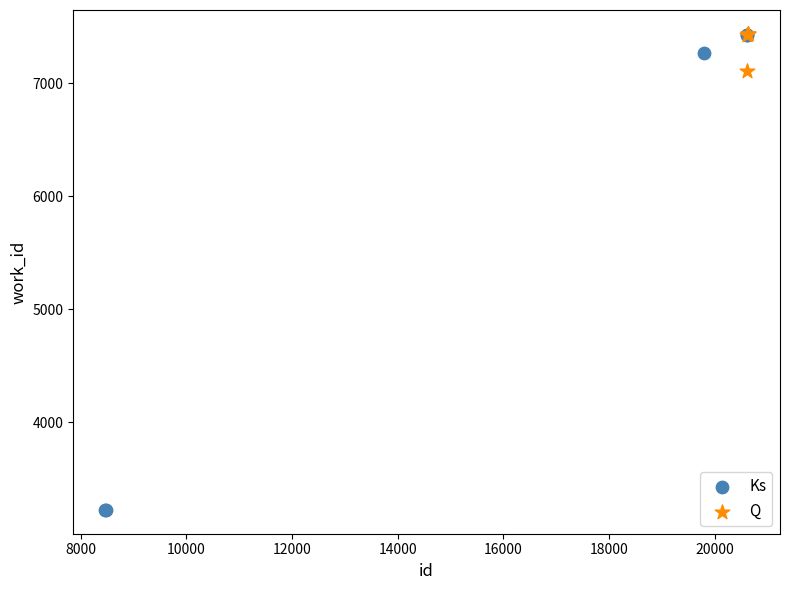

Which series has the widest spread of Y values?

Ks